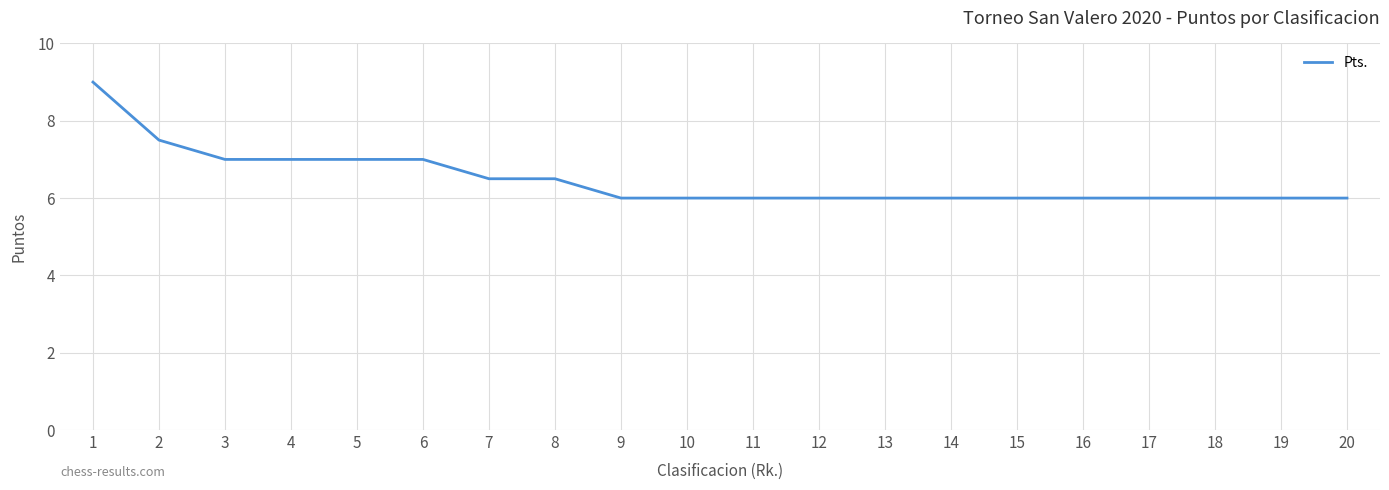

Is it true that the value at 2 is 3.3?

False